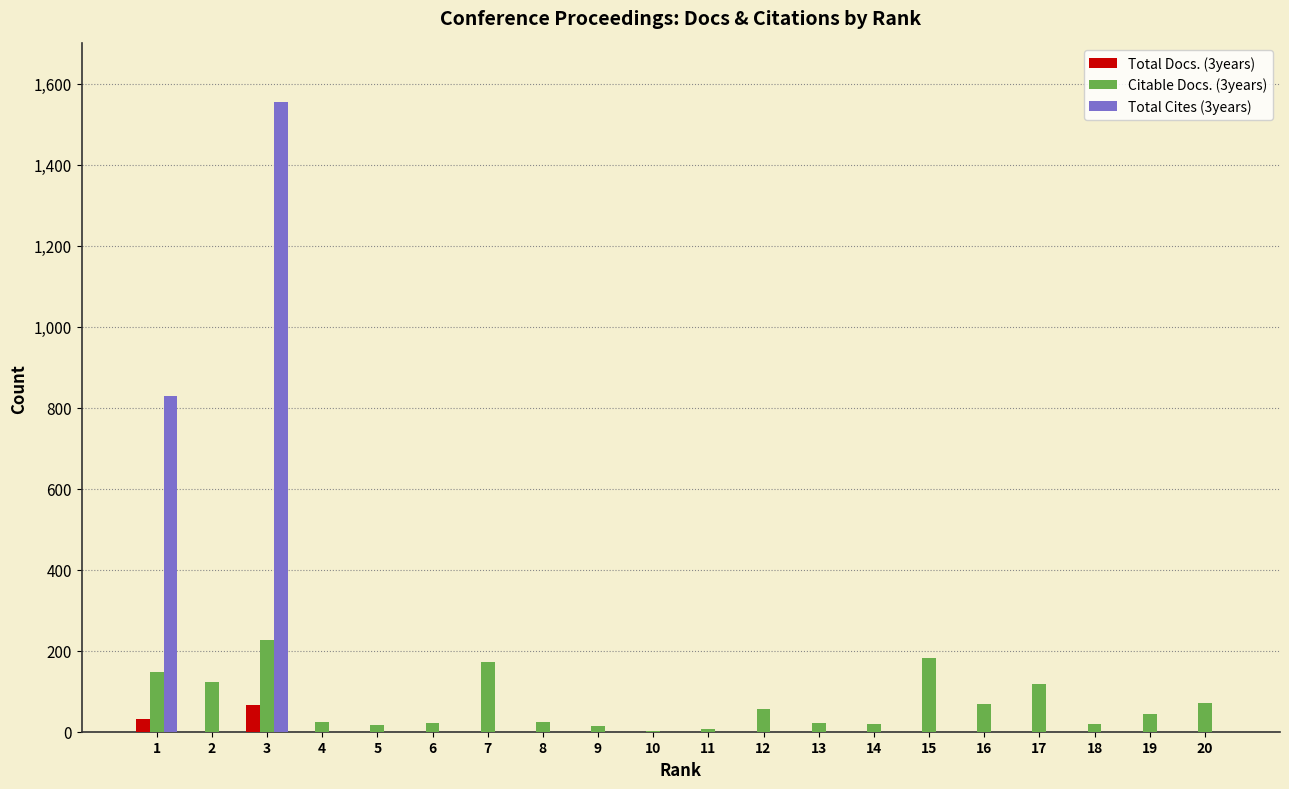

Is the value of Citable Docs. (3years) at 3 greater than the value of Total Docs. (3years) at 2?

Yes